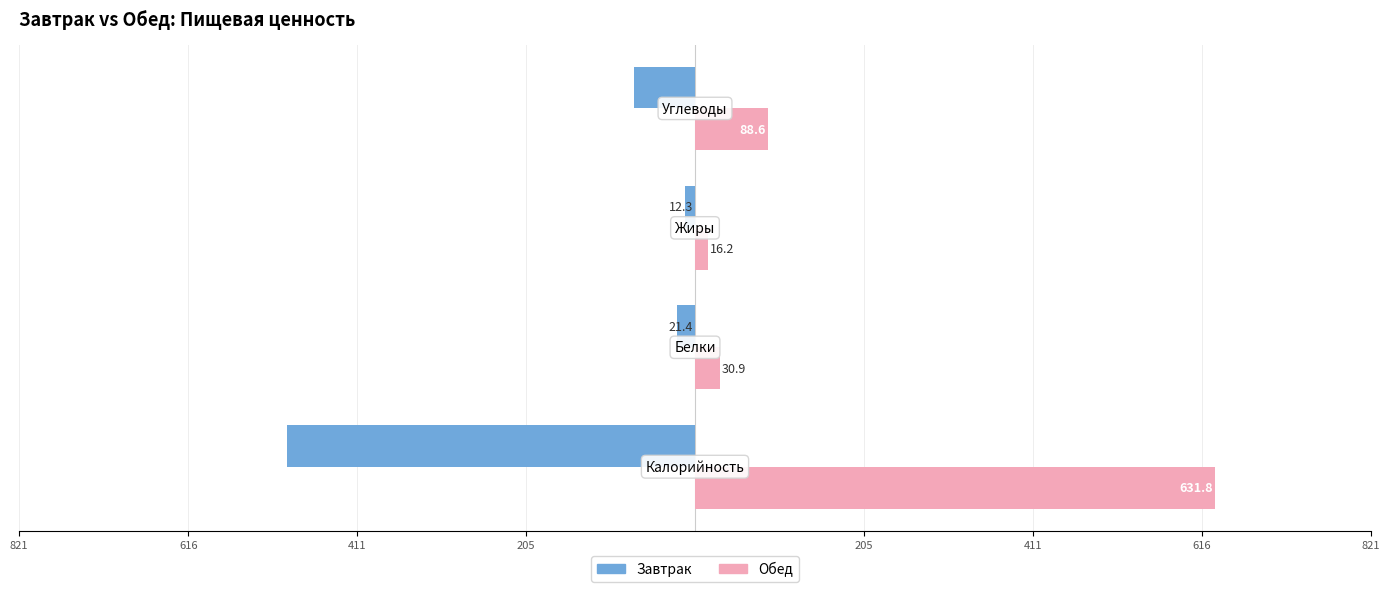

What are all the series names shown in the legend?

Завтрак, Обед